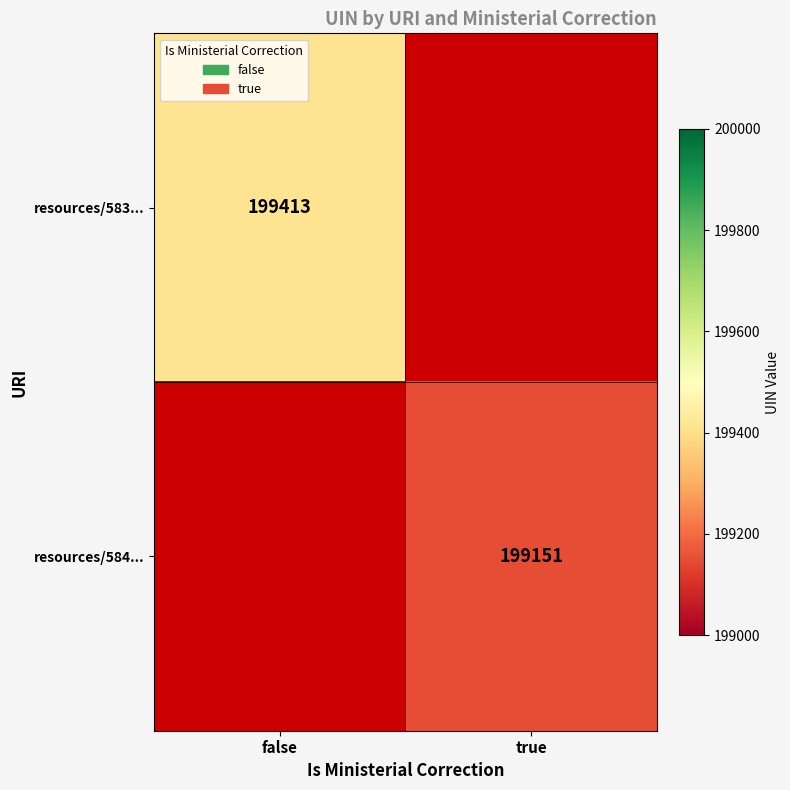

Is it true that resources/584... equals 199151 at true?

True